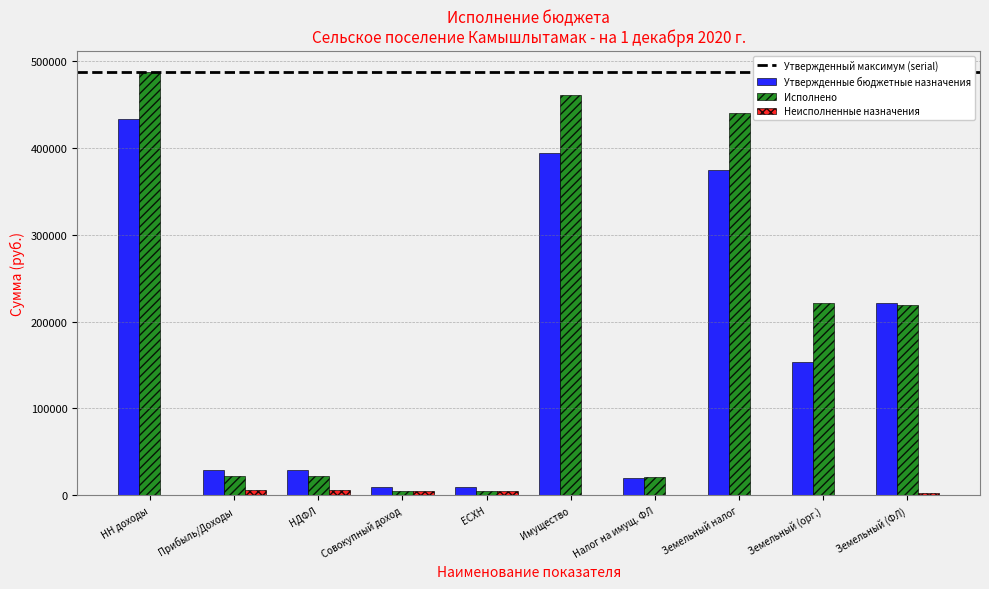

What is the sum of the Исполнено values at Имущество and Земельный (орг.)?

681299.8